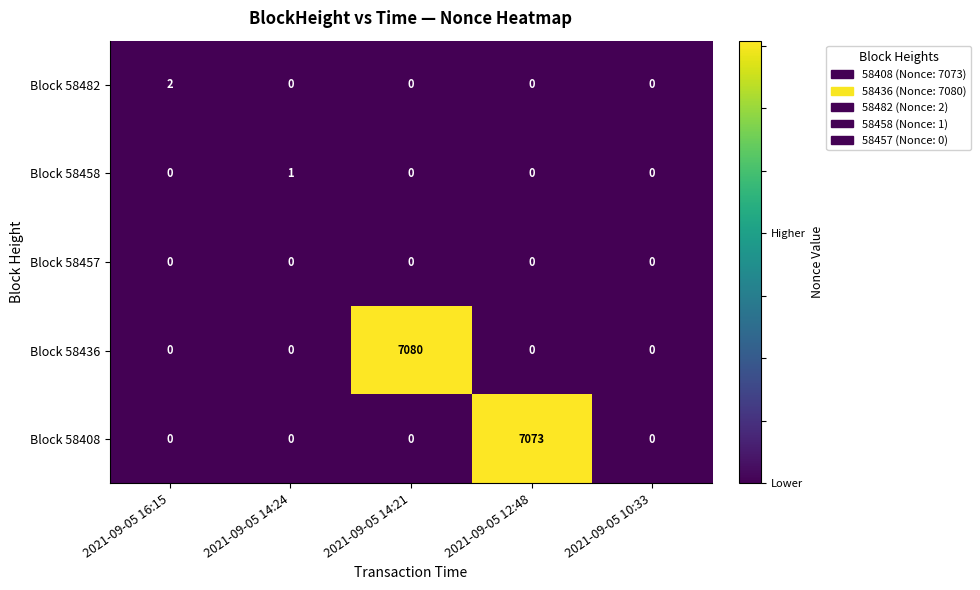

List the series in order of their peak value, lowest first.

Block 58457, Block 58458, Block 58482, Block 58408, Block 58436